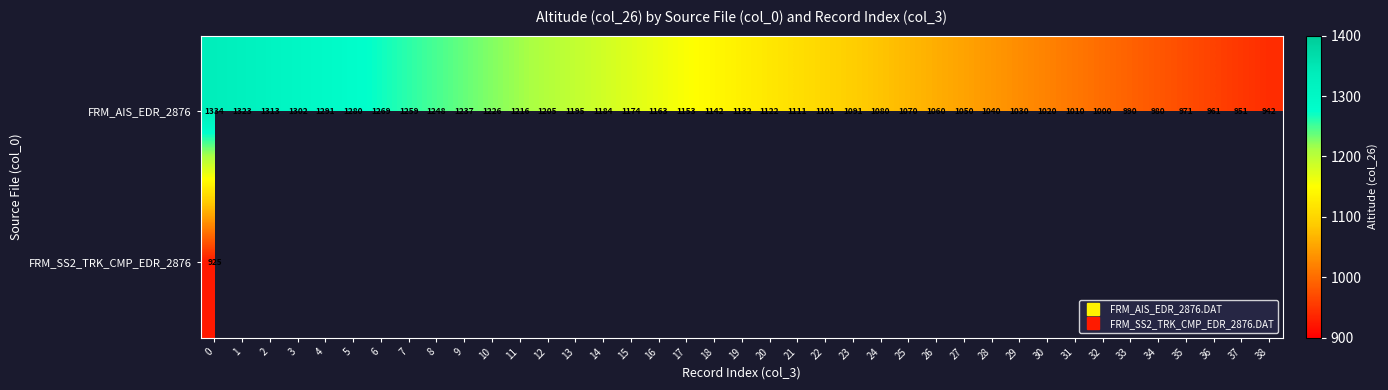

How many data points in FRM_AIS_EDR_2876 are less than 1131?

19